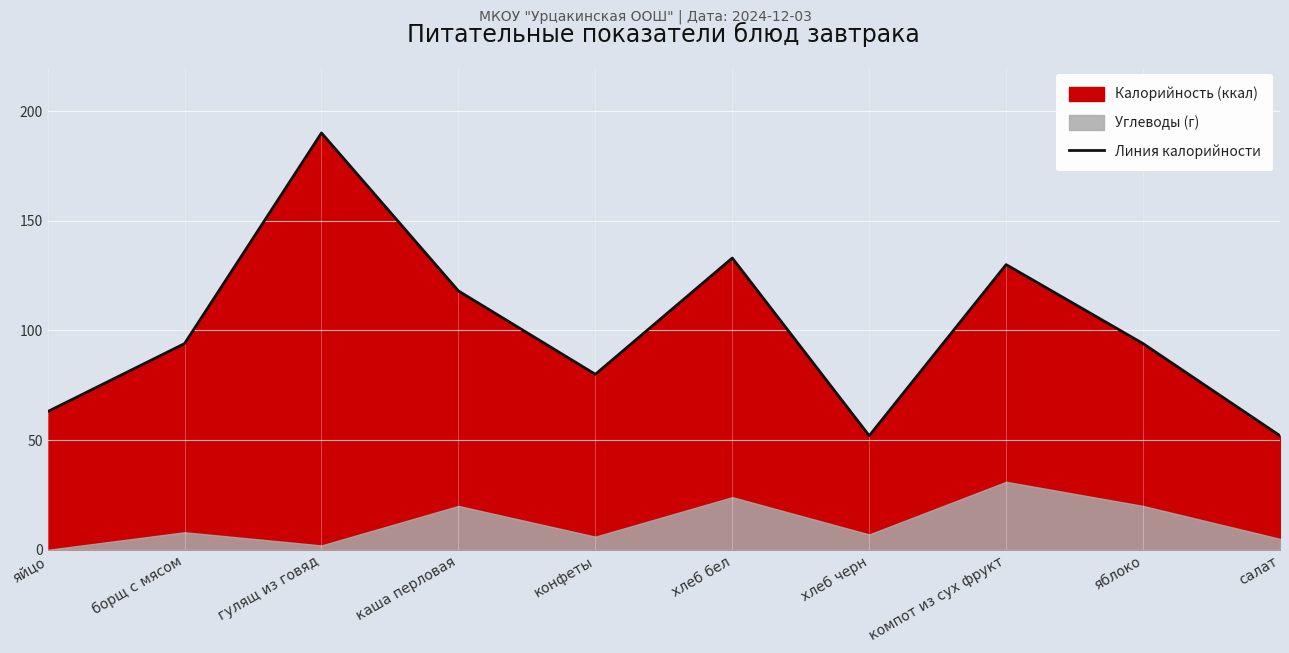

At which label is the value closest to 121?

каша перловая